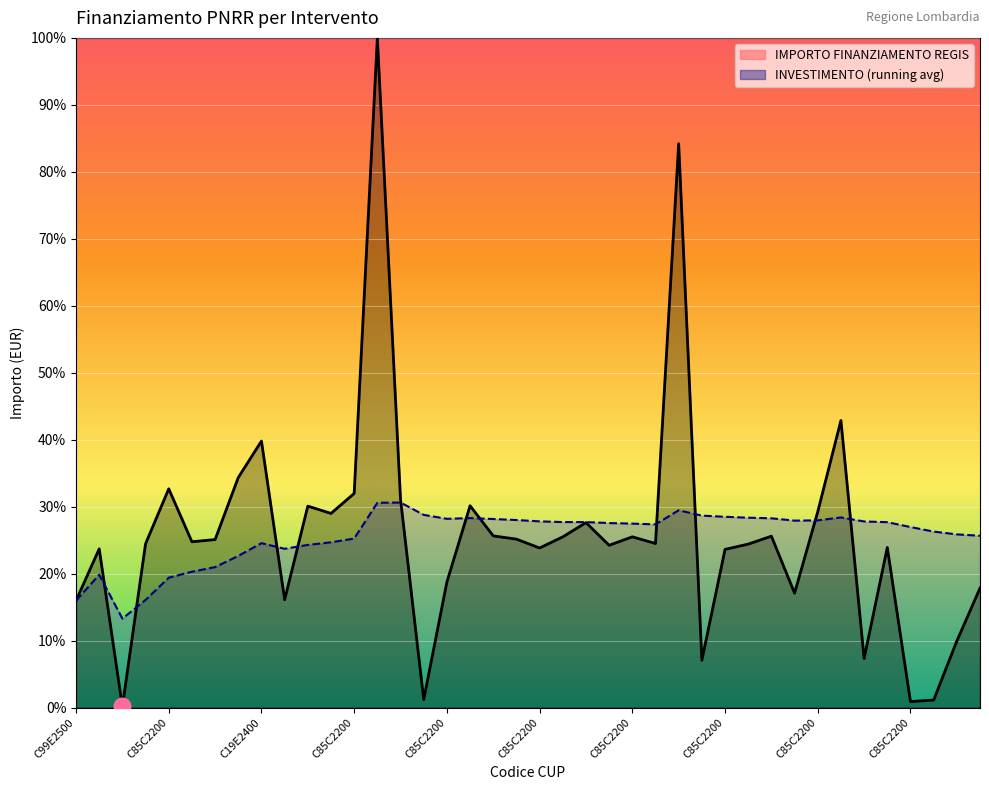

At which label does the data first exceed 24?

C85C22002890008